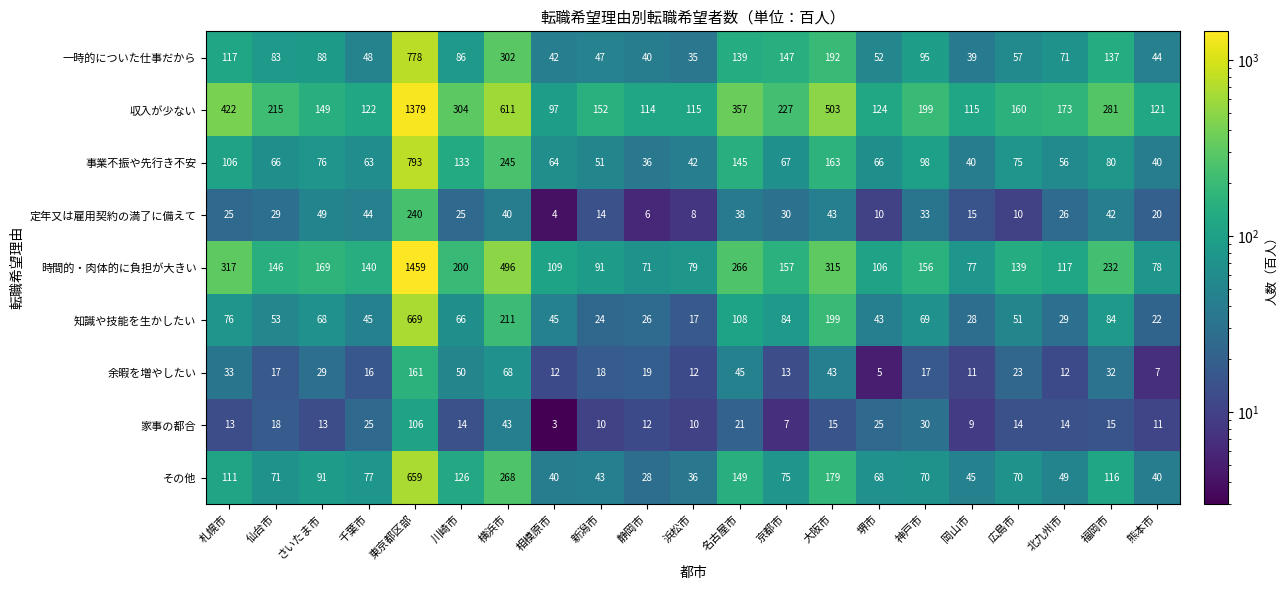

What is the total value across all series at さいたま市?

732